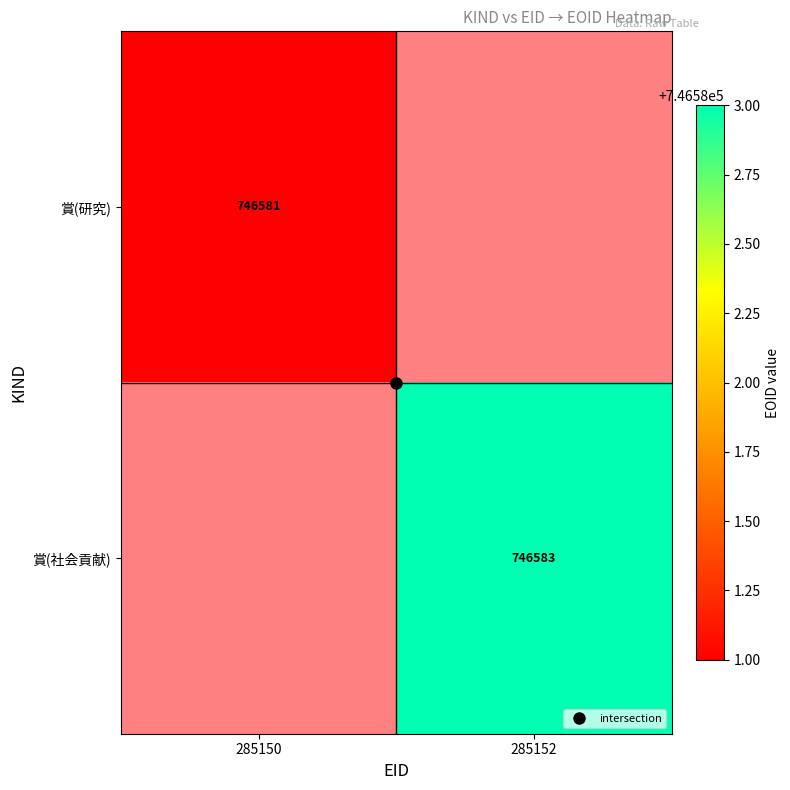

Is the value of 賞(社会貢献) at 285152 greater than the value of 賞(研究) at 285150?

Yes